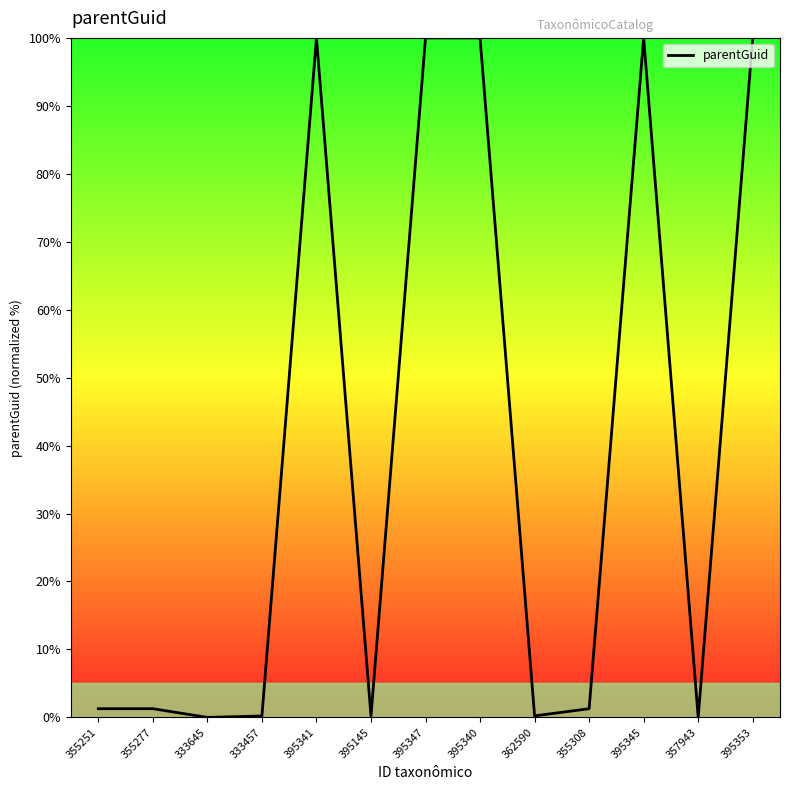

Between 395353 and 355277, which is larger?

395353